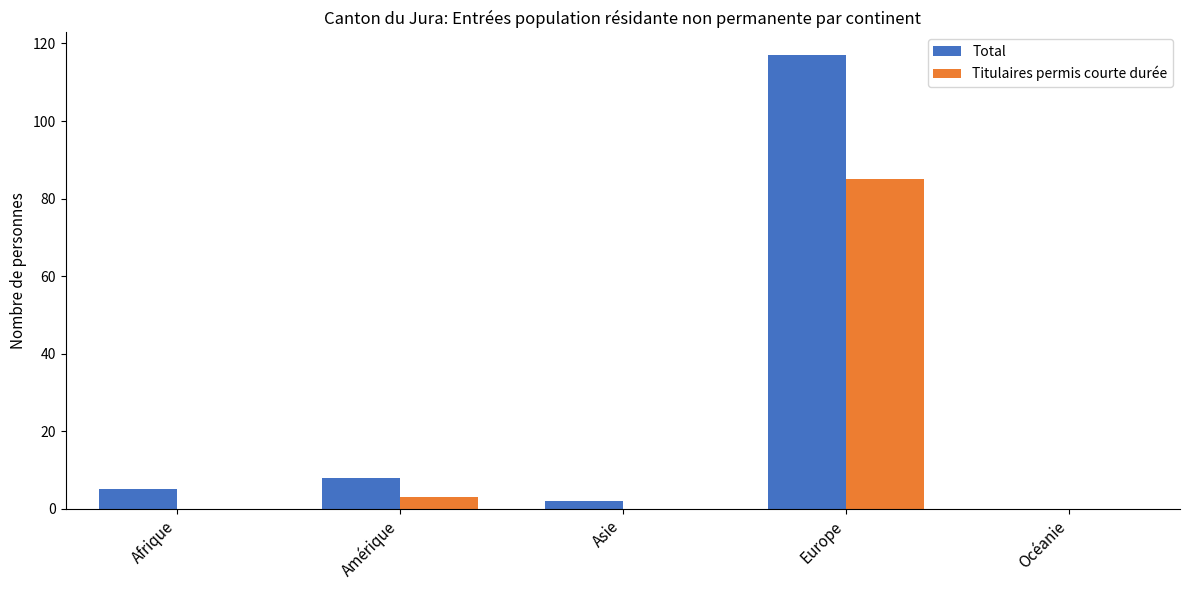

Which series has the largest total across all categories?

Total